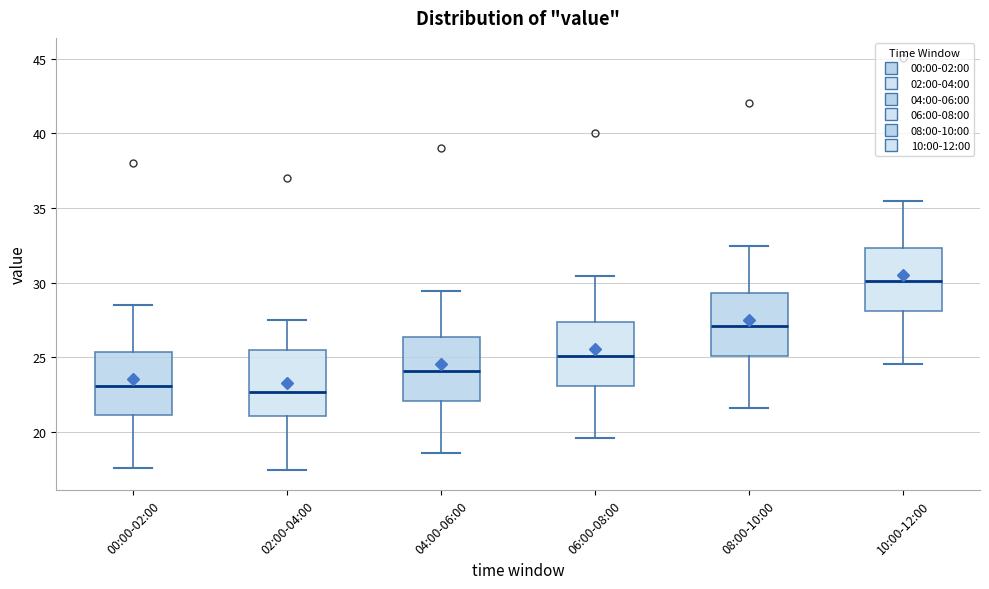

Where is the lower edge of the box for 04:00-06:00 on the y-axis? The values are not printed on the chart, so give them approximately, as read against the axis.

22.0